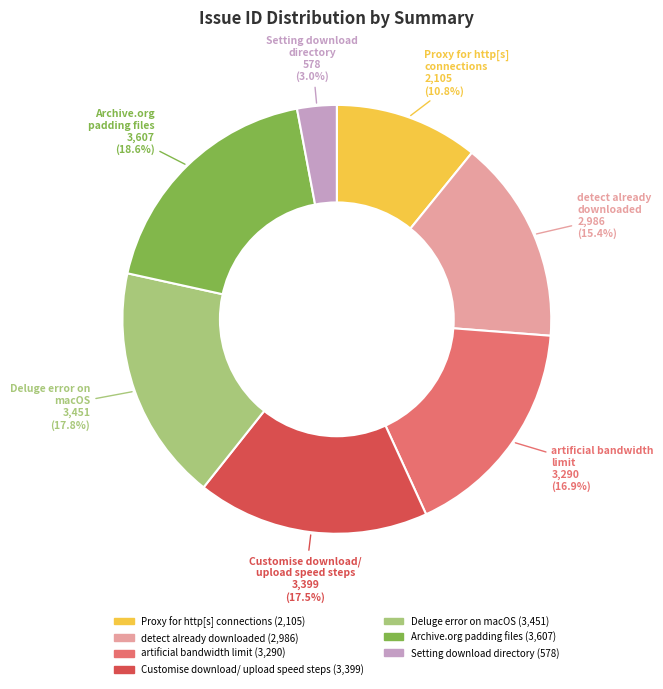

Between detect already downloaded and Customise download/ upload speed steps, which is larger?

Customise download/ upload speed steps